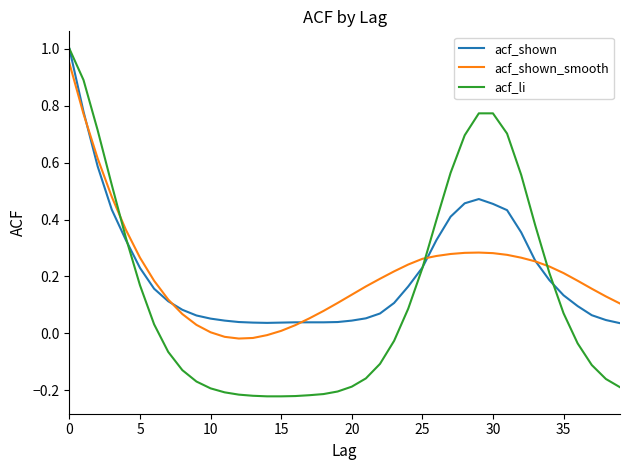

How many lines are shown in the chart?

3